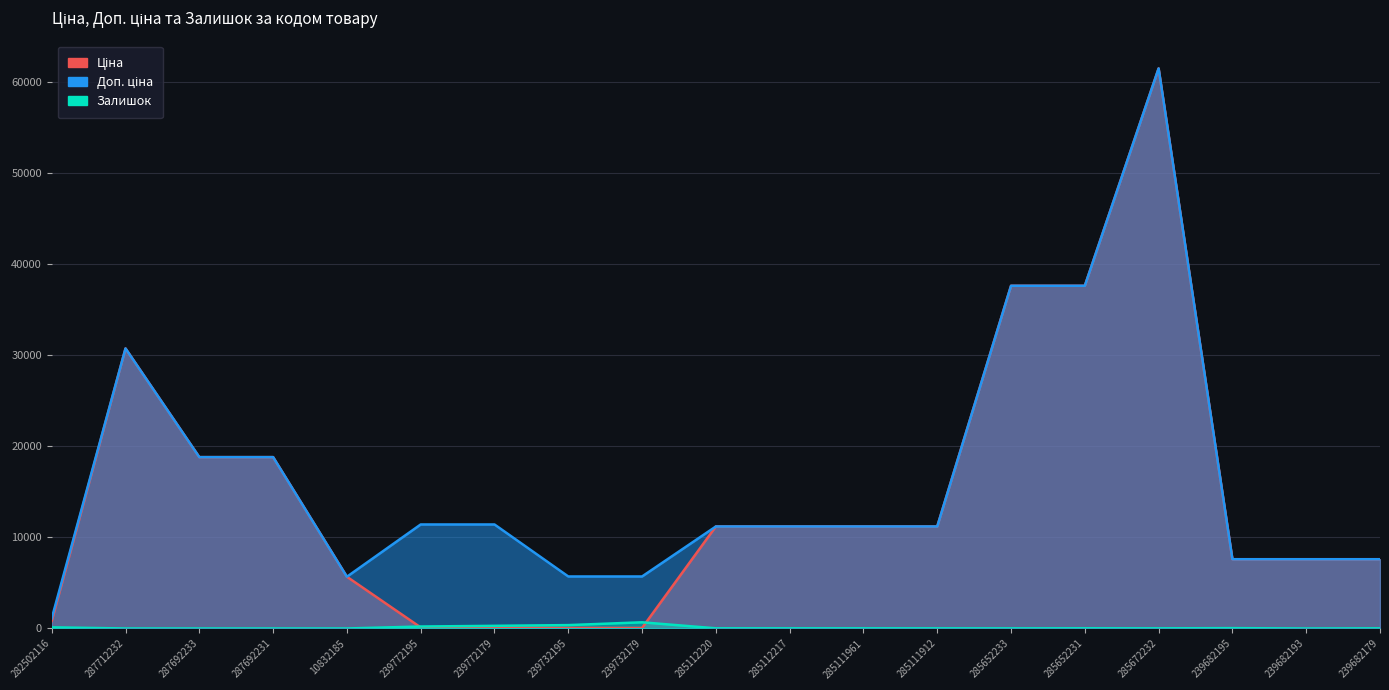

Reading left to right, what are all the values shown in this chart?

Ціна: 818.5	30717.1	18796.8	18796.8	5673.8	114.1	114.1	57.0	57.0	11188.2	11188.2	11188.2	11188.2	37593.6	37593.6	61434.3	7596.5	7596.5	7596.5
Доп. ціна: 1109.2	30717.1	18796.8	18796.8	5673.8	11410.0	11410.0	5705.0	5705.0	11188.2	11188.2	11188.2	11188.2	37593.6	37593.6	61434.3	7596.5	7596.5	7596.5
Залишок: 125.0	0.0	0.0	0.0	1.0	215.0	290.0	370.0	676.0	17.0	17.0	17.0	15.0	12.0	22.0	15.0	38.0	0.0	15.0